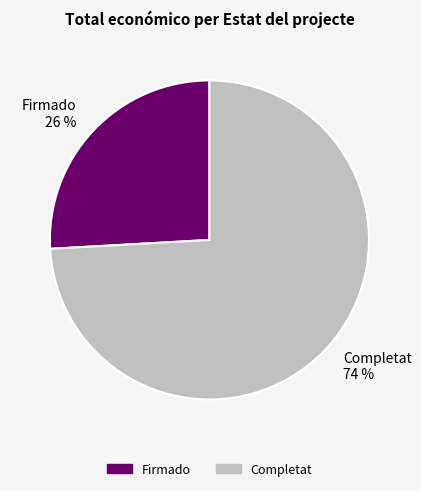

What percentage is the Completat slice, to the nearest percent?

74%